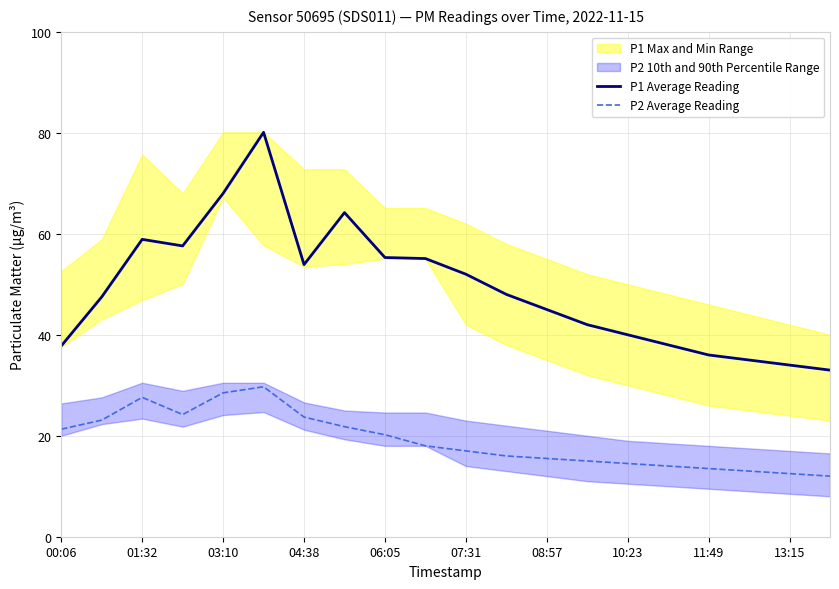

True or false: P1 Average Reading and P2 Average Reading cross at least once.

False